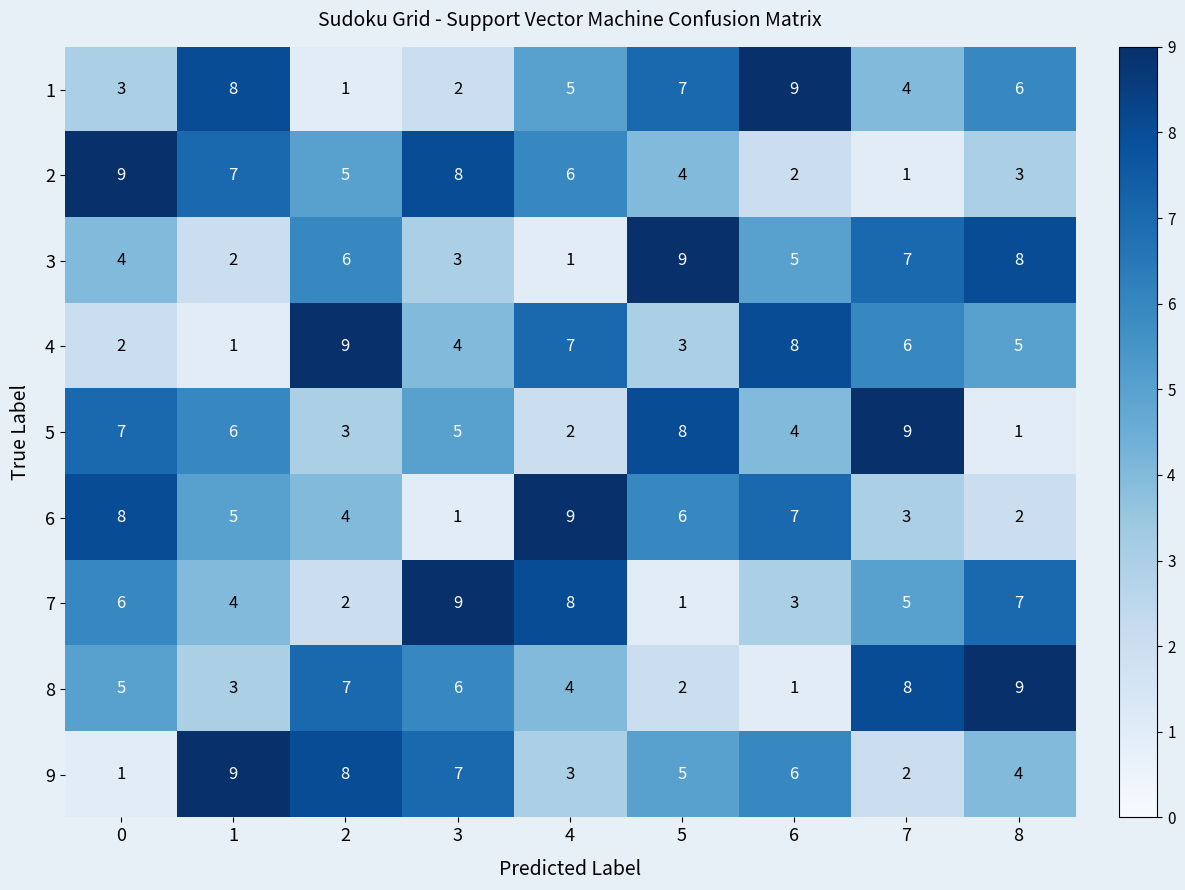

What is the spread (max minus min) of values at 6?

8